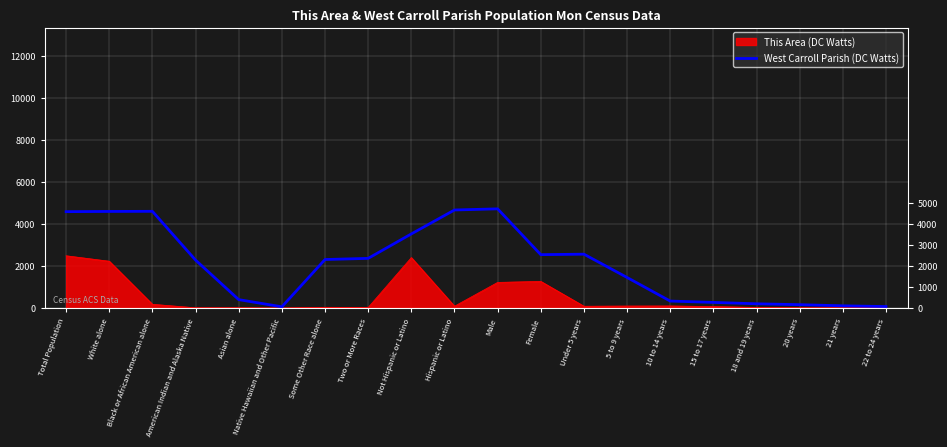

Rank the series by their maximum value, from lowest to highest.

This Area (DC Watts), West Carroll Parish (DC Watts)